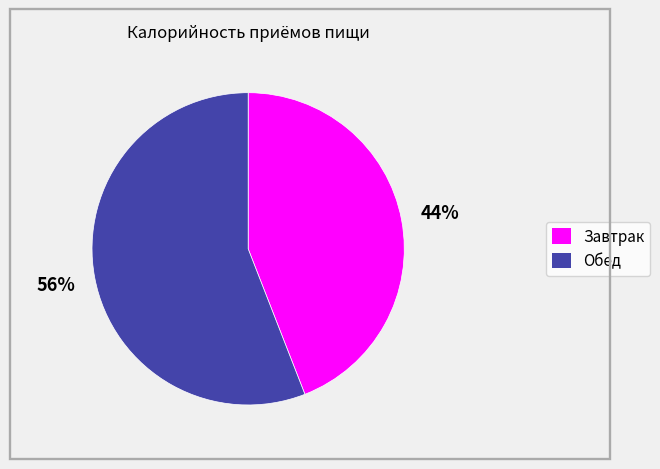

Is there any slice that represents more than half of the pie?

Yes